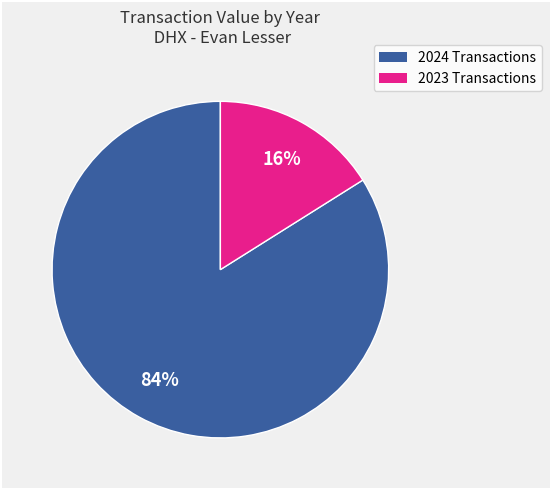

To the nearest percent, what is the difference between the largest and smallest slice percentages?

68%